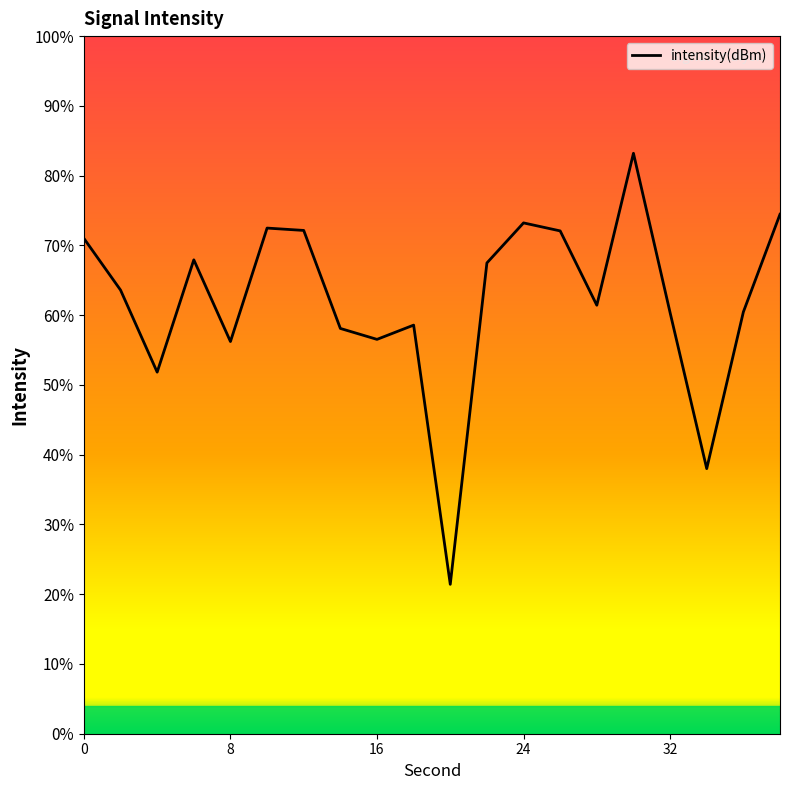

Is this an area chart (filled region under the line)?

No